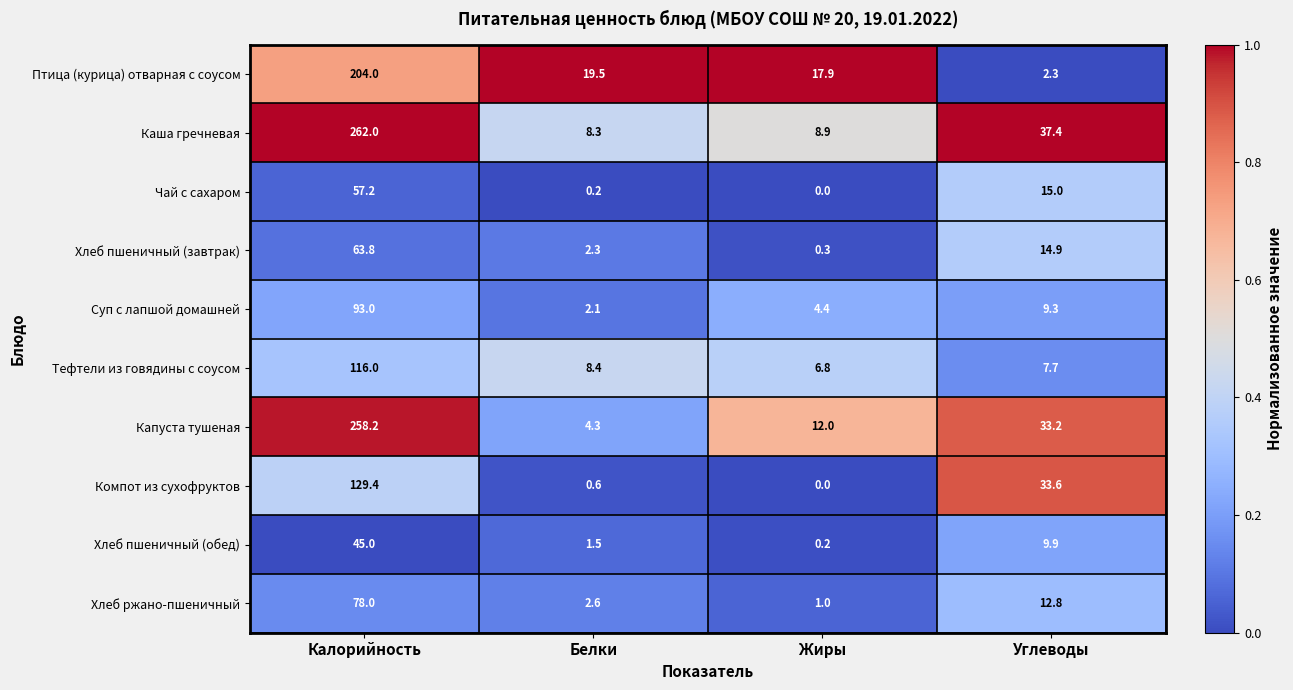

What is the spread (max minus min) of values at Калорийность?

217.0